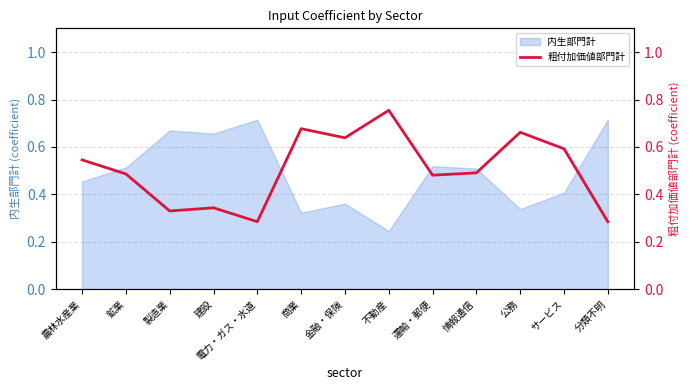

Reading right to left, what are all the values shown in this chart?

0.3	0.6	0.7	0.5	0.5	0.8	0.6	0.7	0.3	0.3	0.3	0.5	0.5